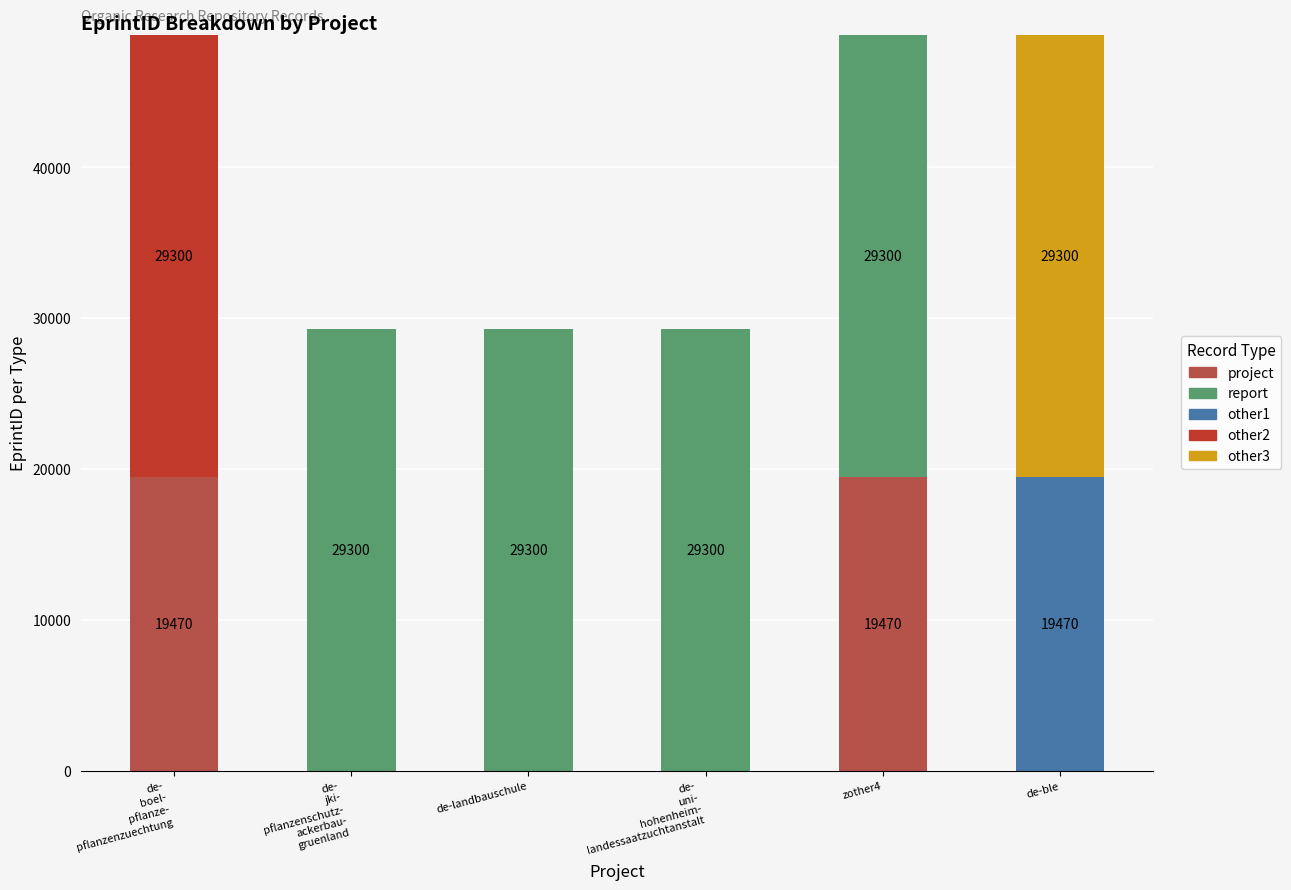

Is it true that project equals 0 at de-landbauschule?

True